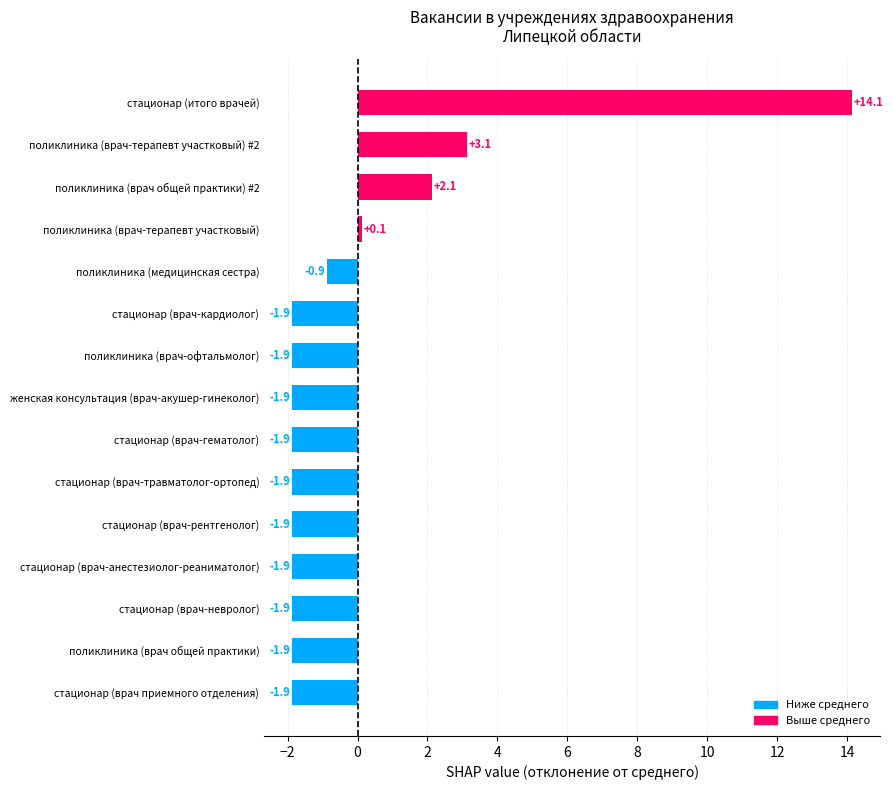

The value at поликлиника (врач-терапевт участковый) #2 is 3.1. True or false?

True